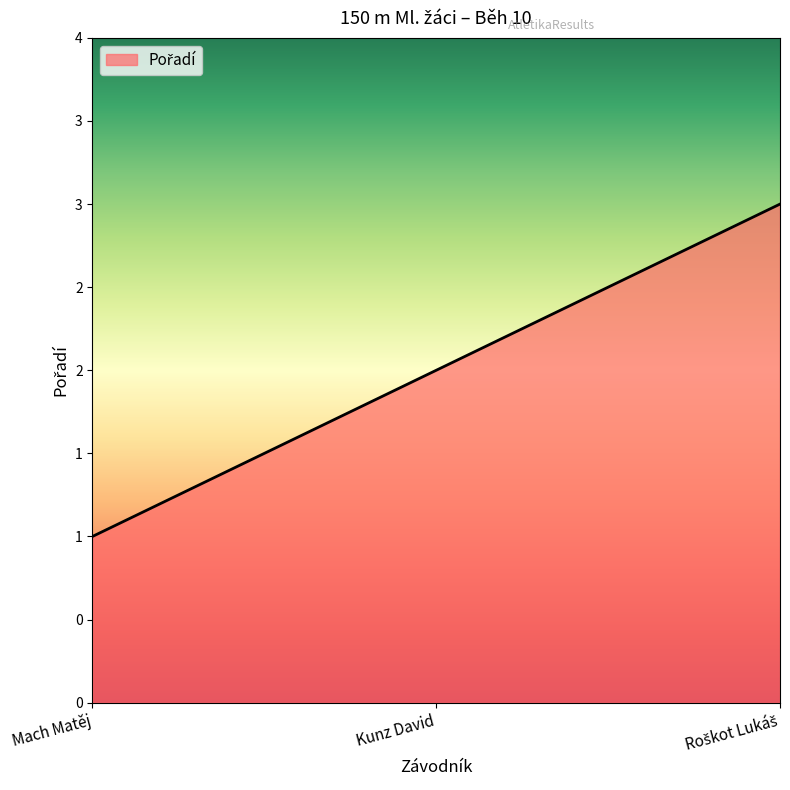

What is the ratio of the value at Kunz David to the value at Roškot Lukáš?

0.7